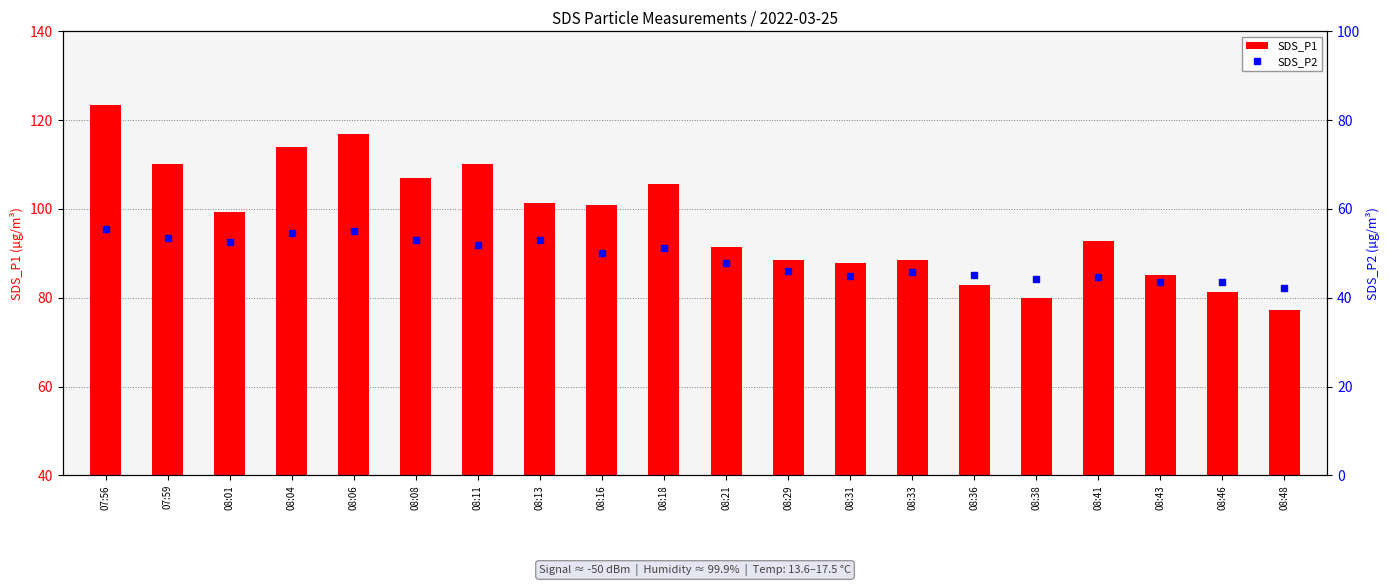

What is the average value of the SDS_P2 series?

48.9